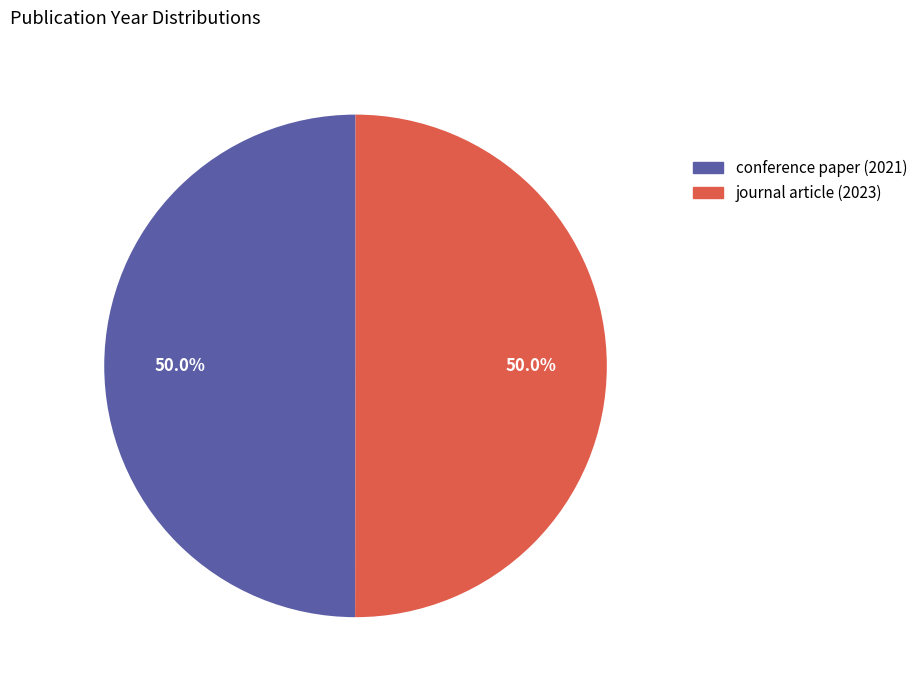

Approximately how many times larger is the value at journal article (2023) compared to conference paper (2021)?

1.0